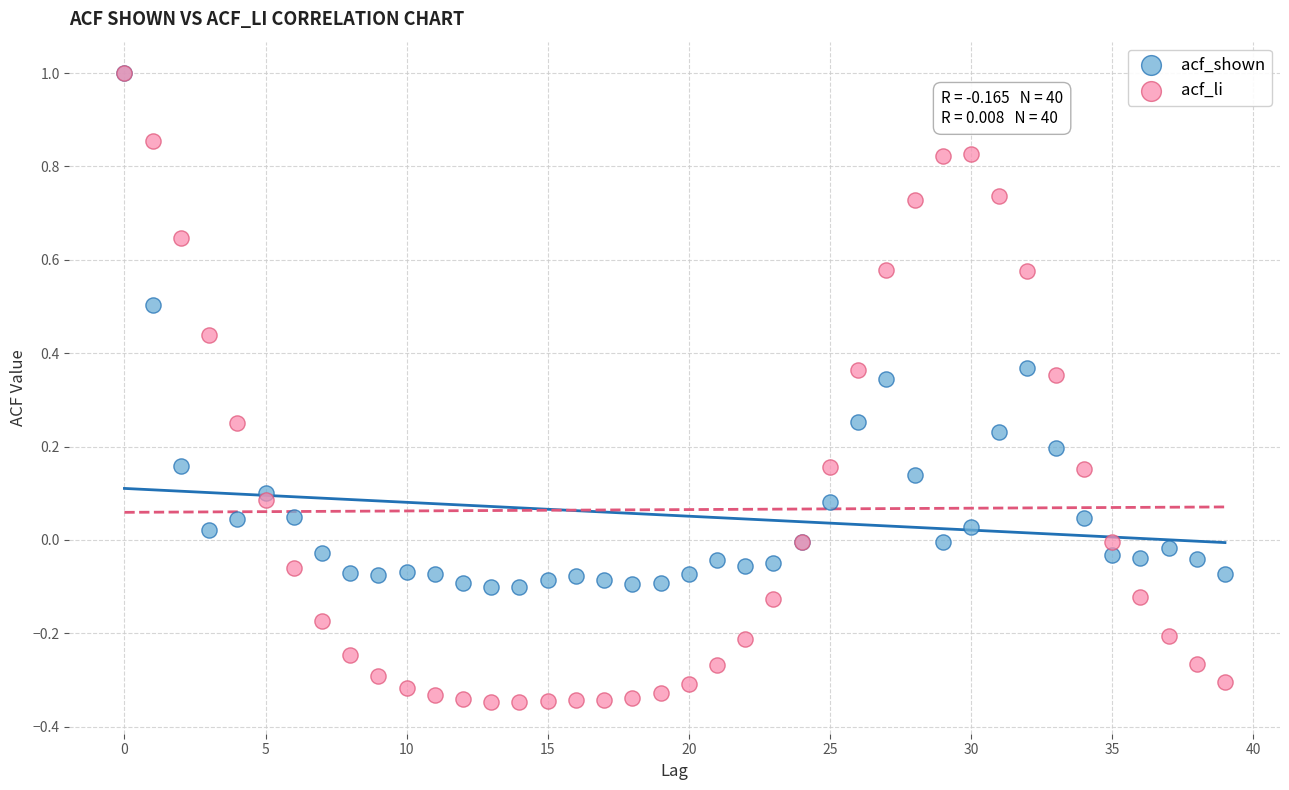

What are all the series names shown in the legend?

acf_shown, acf_li